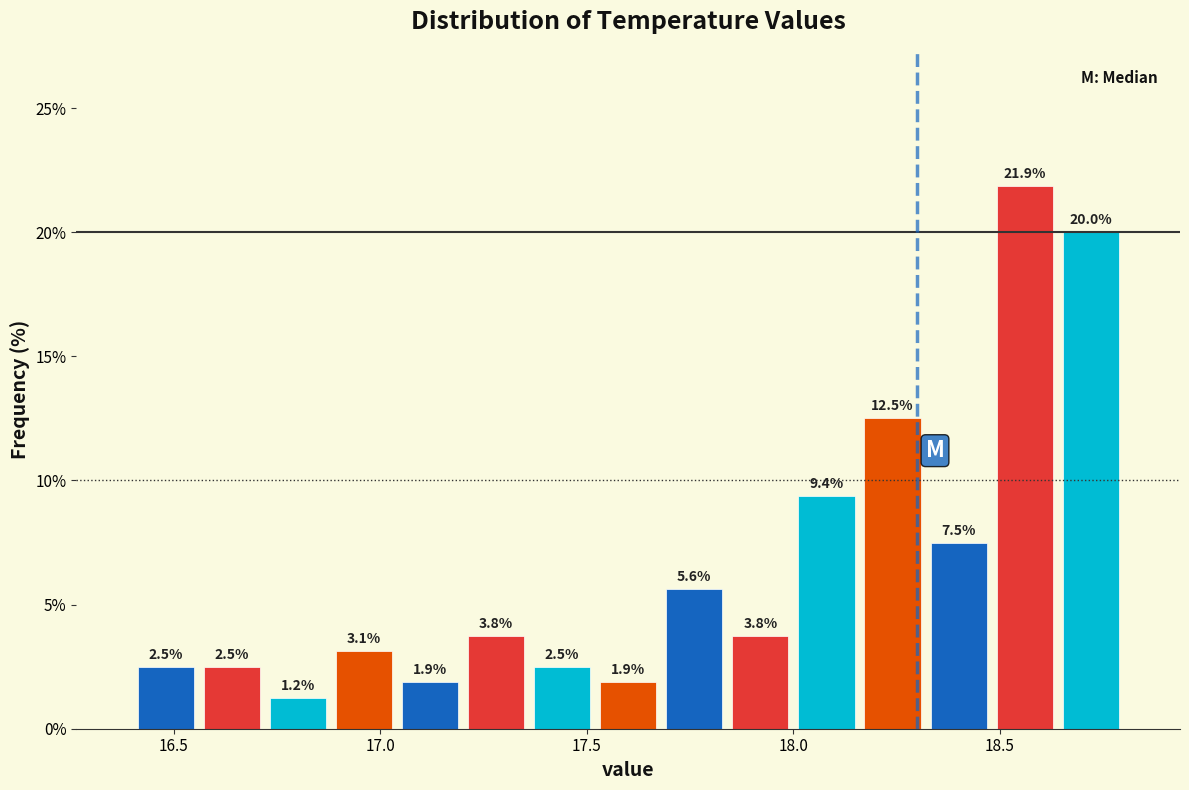

Around what value on the x-axis is the tallest bar? Give the approximate position of its centre, as read against the axis.

18.55